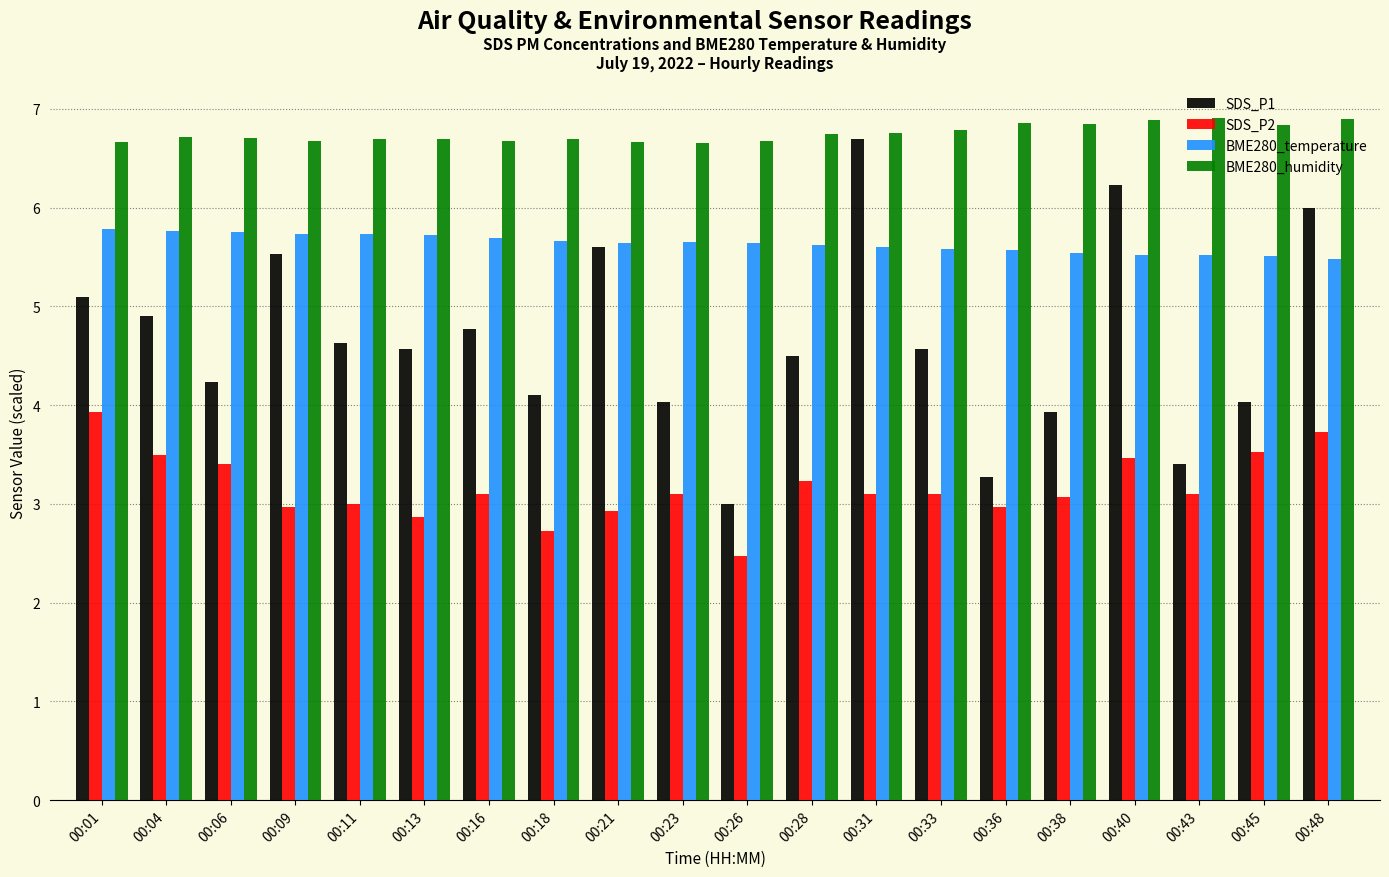

True or false: BME280_temperature has a value of 5.6 at 00:36.

True